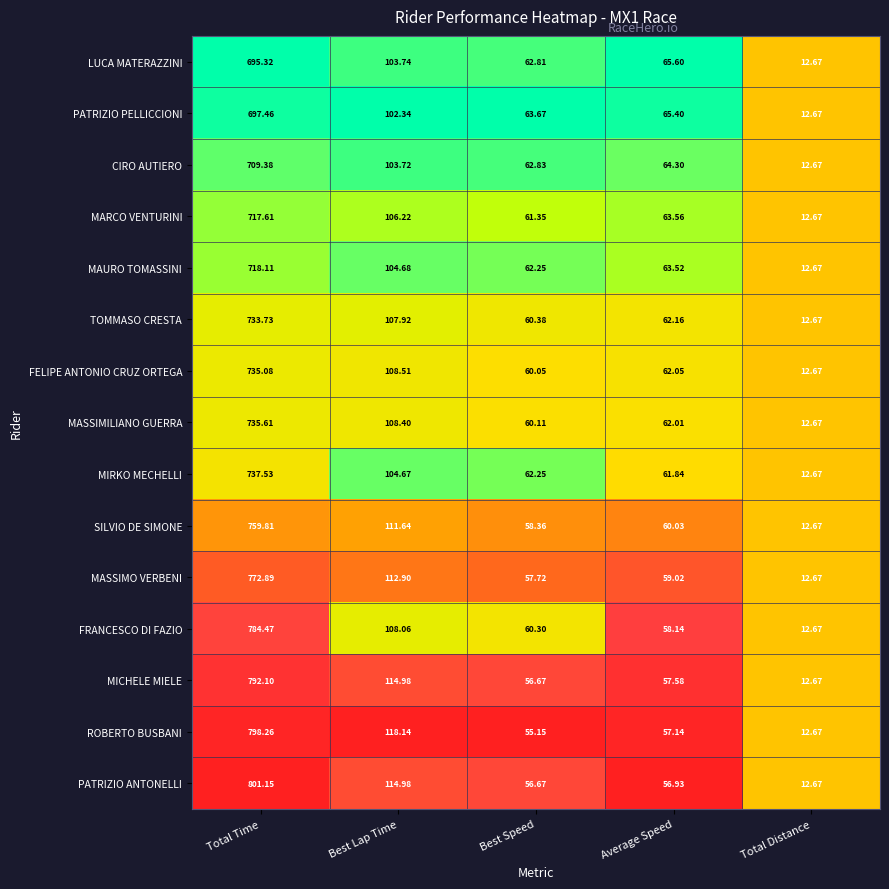

Where does the MARCO VENTURINI series first go above 63?

Total Time